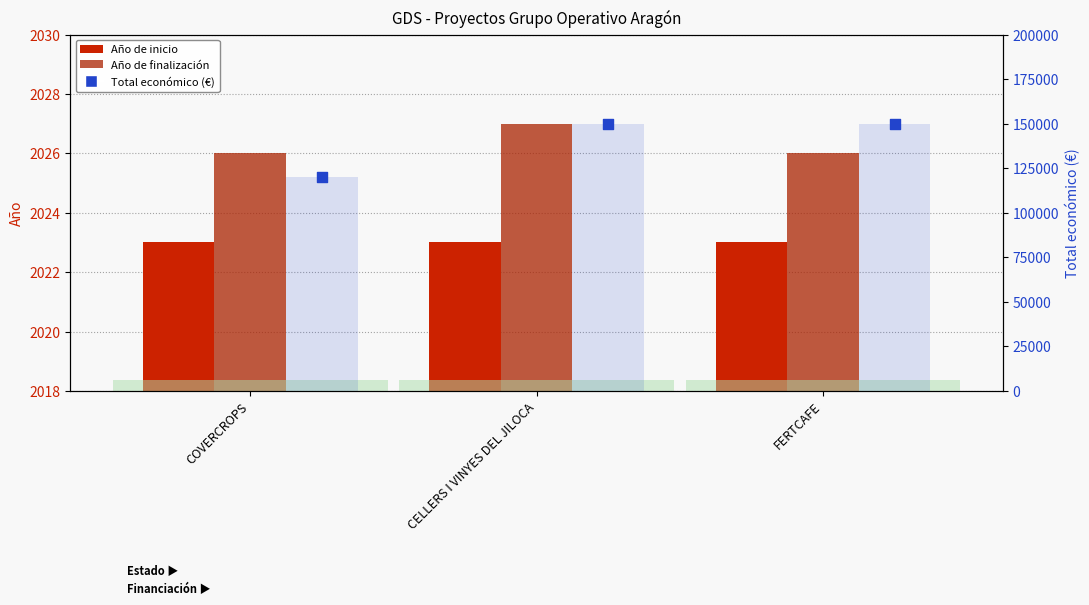

Which series contains the highest Y value?

Total económico